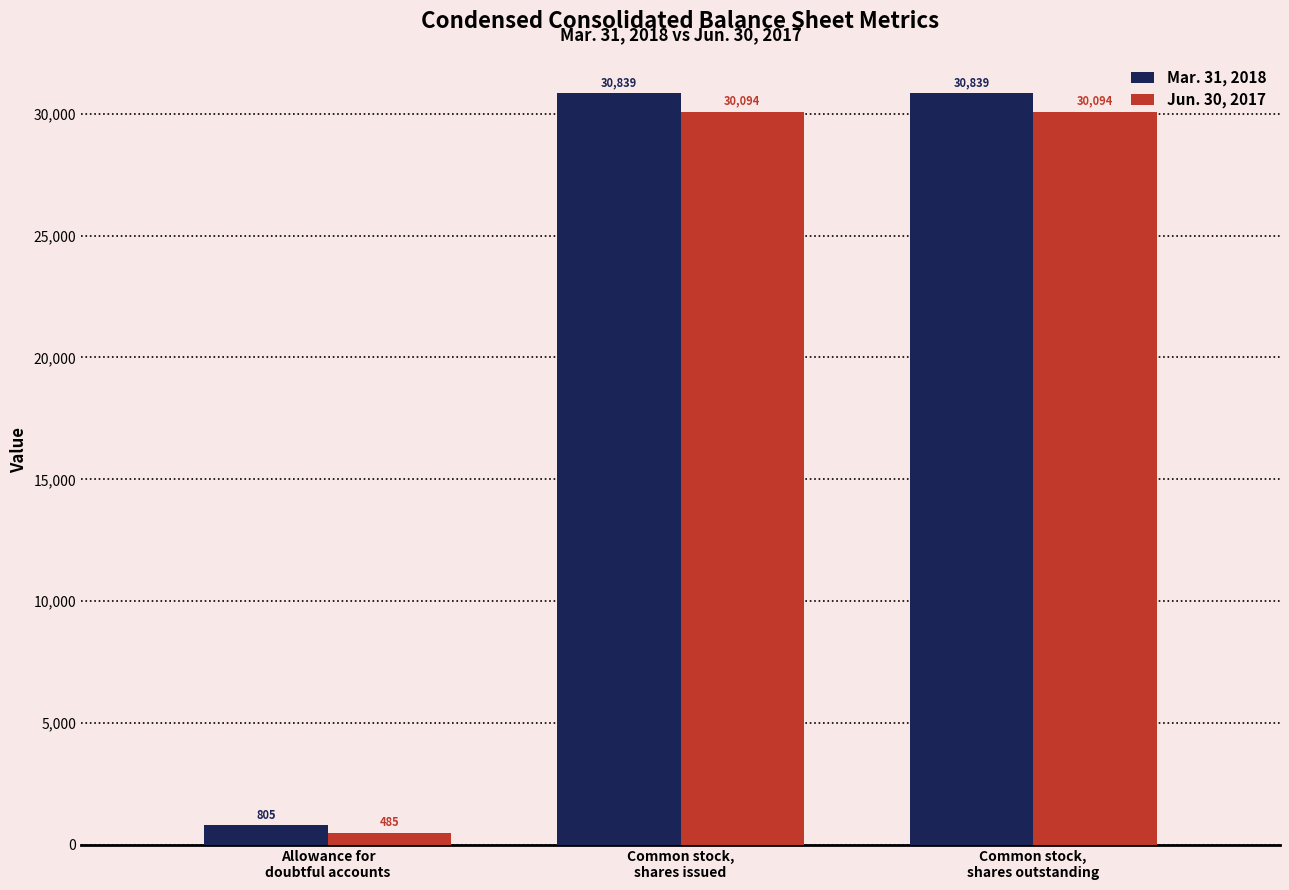

What is the highest value of the Jun. 30, 2017 series?

30094